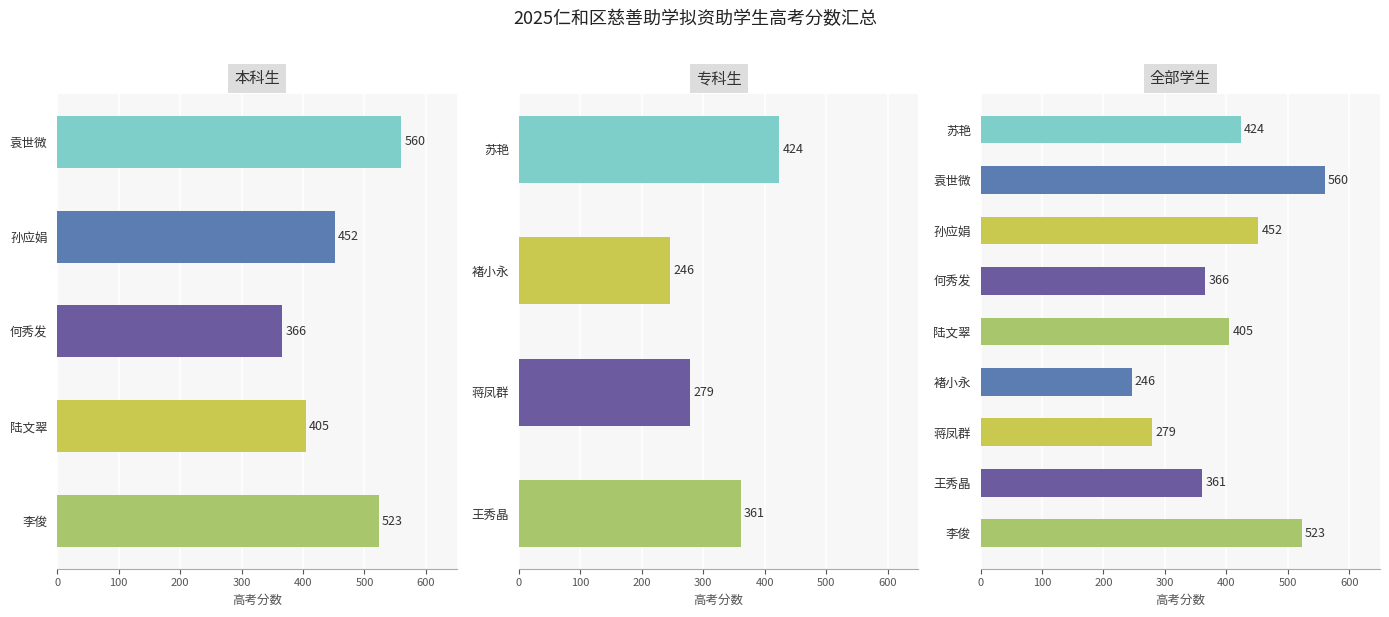

Are the bars horizontal?

Yes